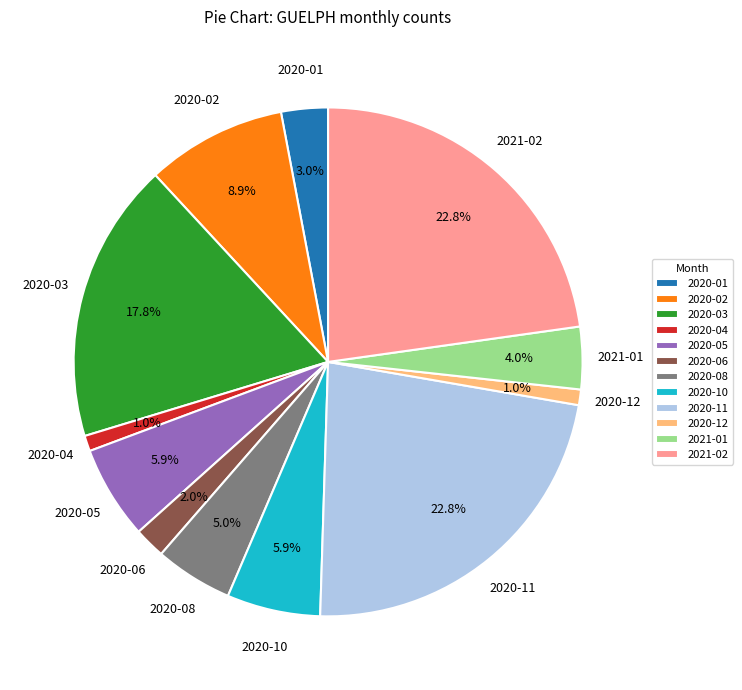

Approximately how many times larger is the value at 2020-02 compared to 2020-11?

0.4